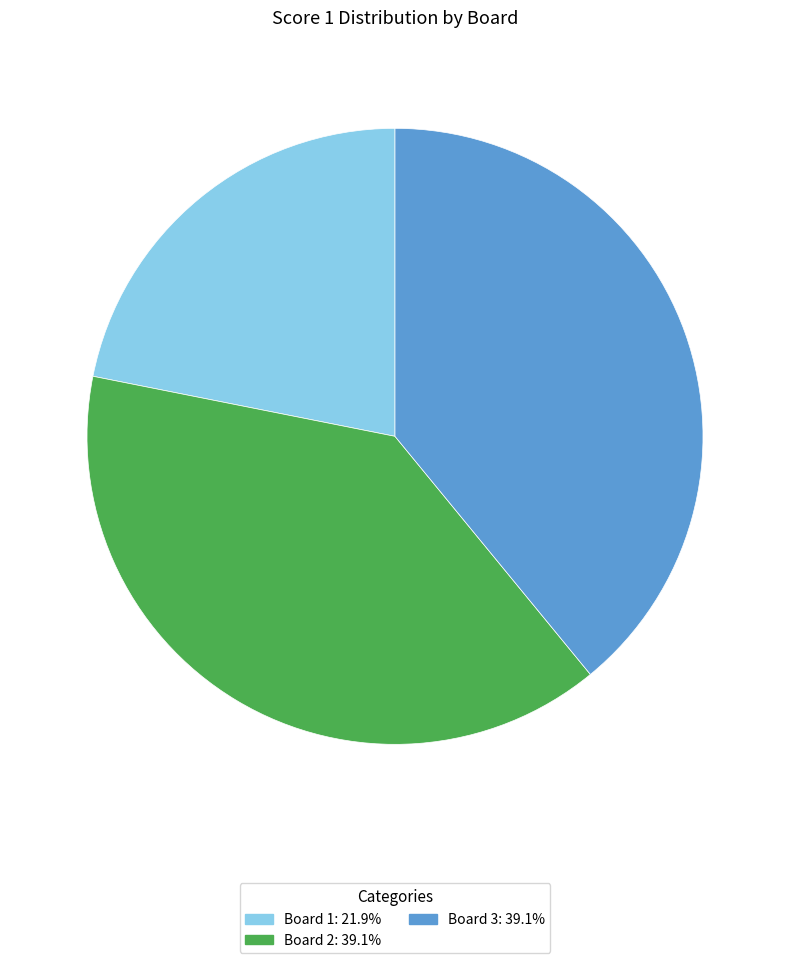

Approximately how many times larger is the value at Board 3 compared to Board 1?

1.8